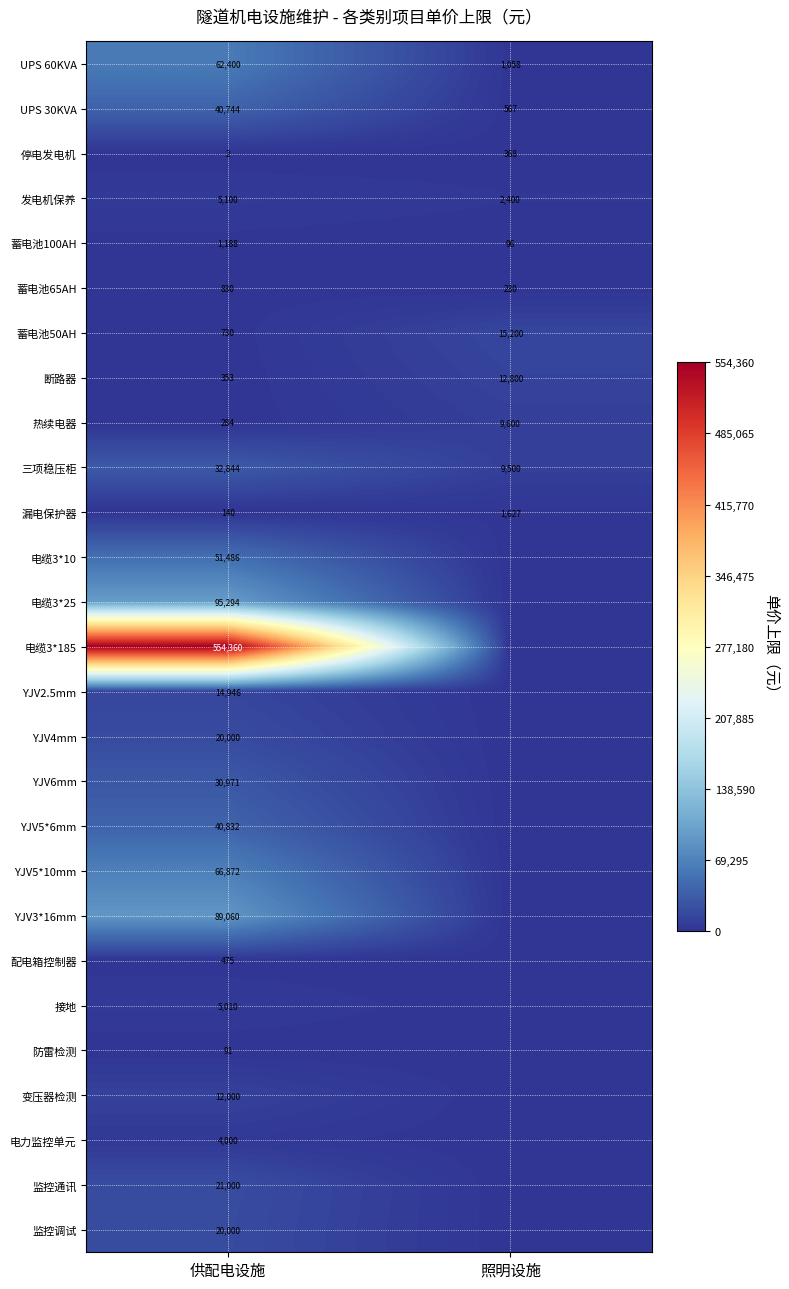

At which category does the chart reach its minimum across all series?

照明设施